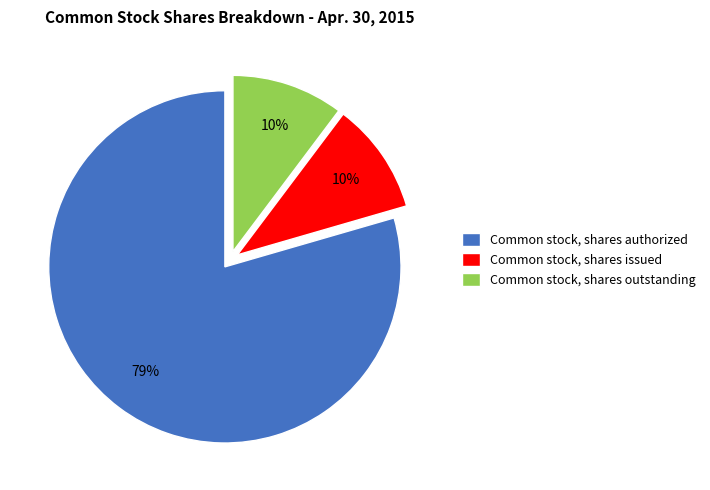

Is the sum of Common stock, shares authorized and Common stock, shares issued greater than half?

Yes